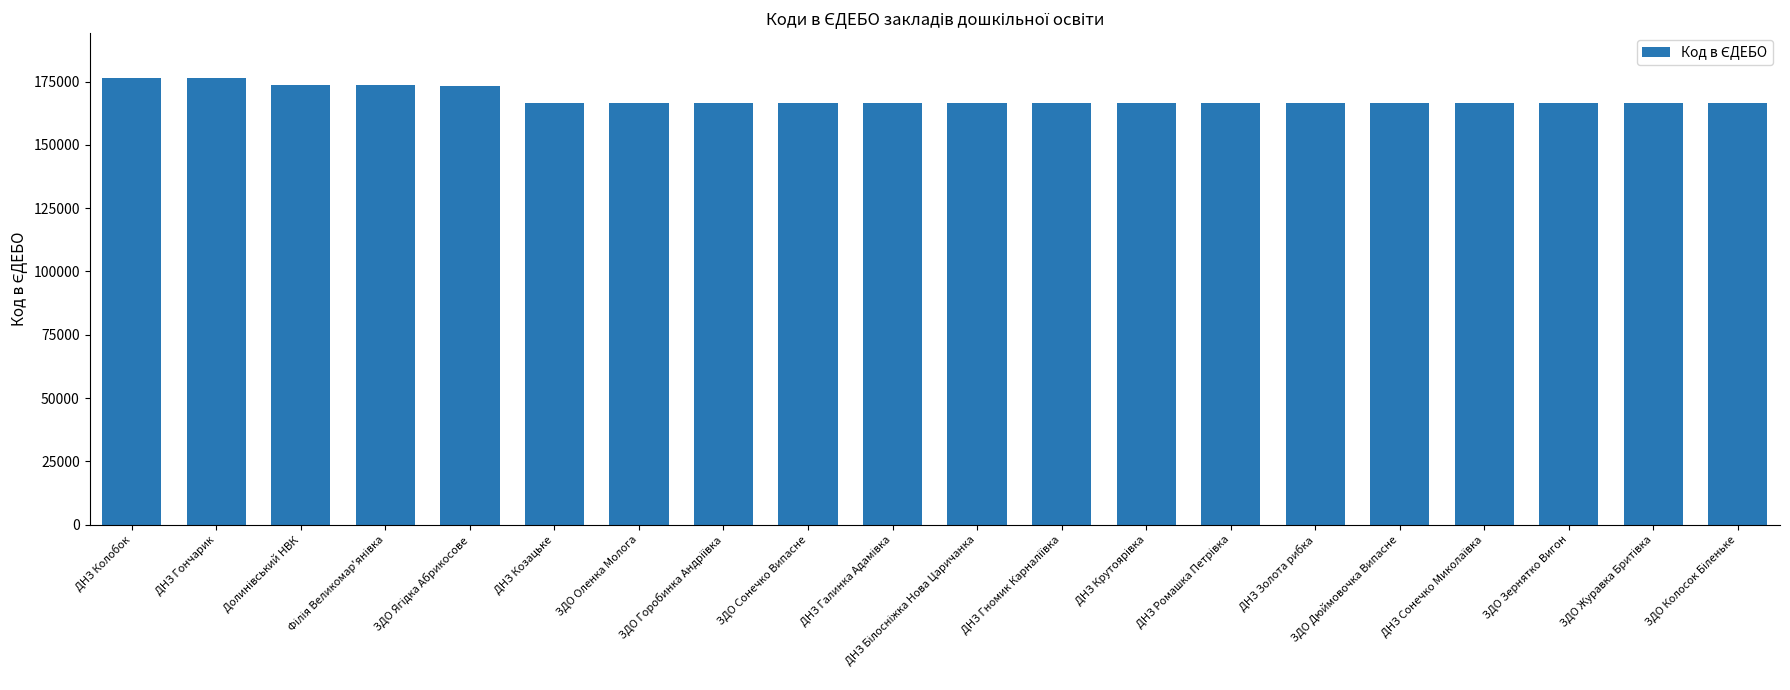

What is the greatest value displayed?

176444